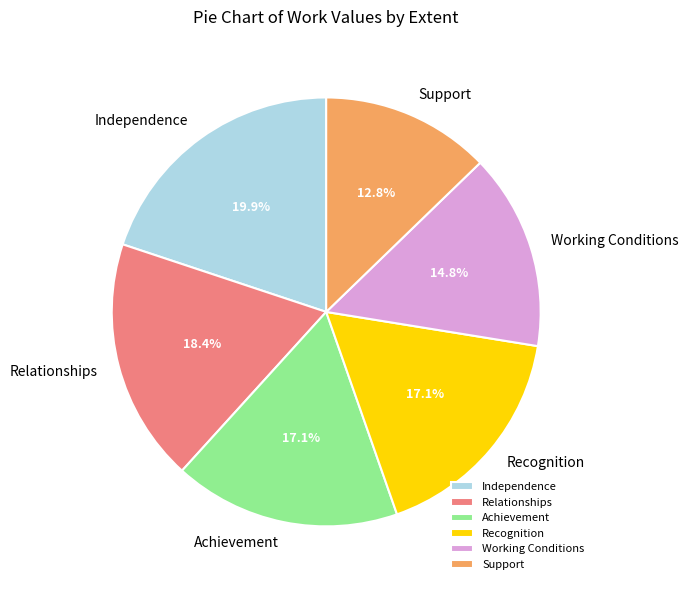

To the nearest percent, what is the difference between the Recognition and Relationships slice percentages?

1%